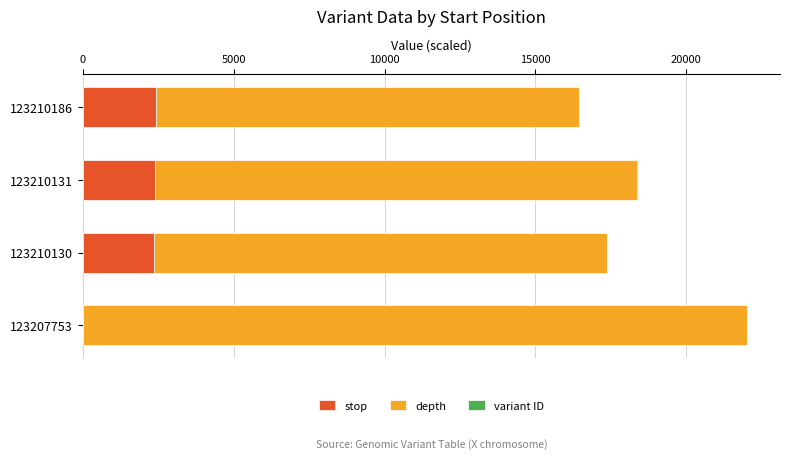

The value of stop at 123210130 is 2378. True or false?

True